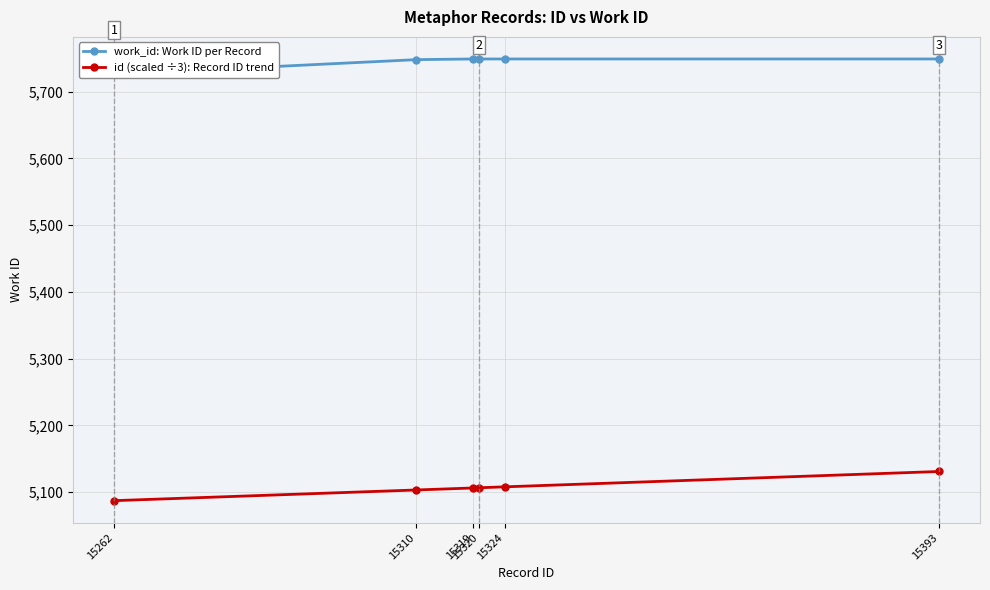

At how many categories does at least one series exceed 5238?

6